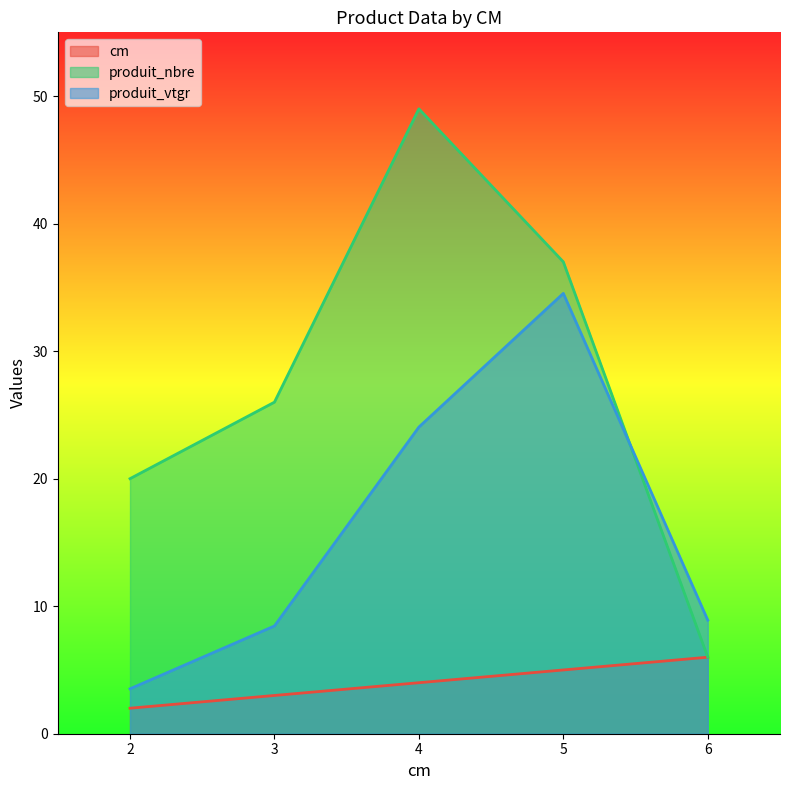

Reading left to right, what are all the values shown in this chart?

cm: 2=2.0	3=3.0	4=4.0	5=5.0	6=6.0
produit_nbre: 2=20.0	3=26.0	4=49.0	5=37.0	6=6.0
produit_vtgr: 2=3.5	3=8.4	4=24.0	5=34.5	6=8.9